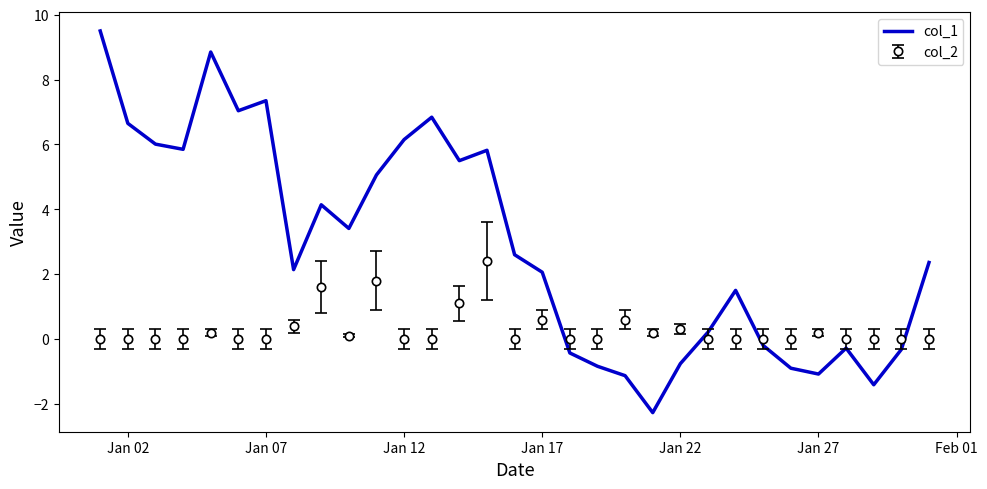

Which series has the largest total across all categories?

col_1